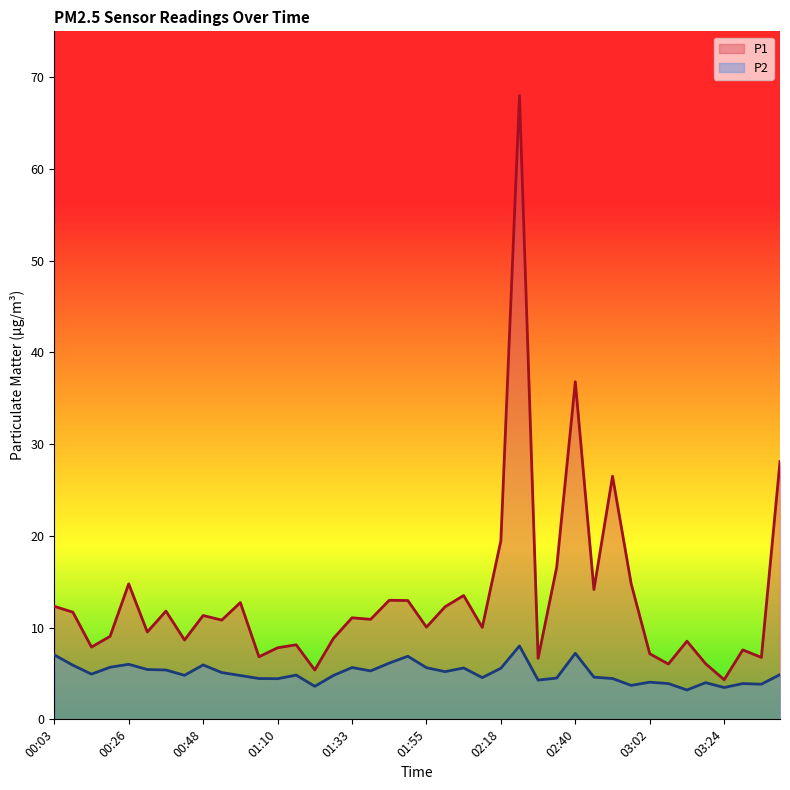

How many values in the P2 series exceed 4?

32